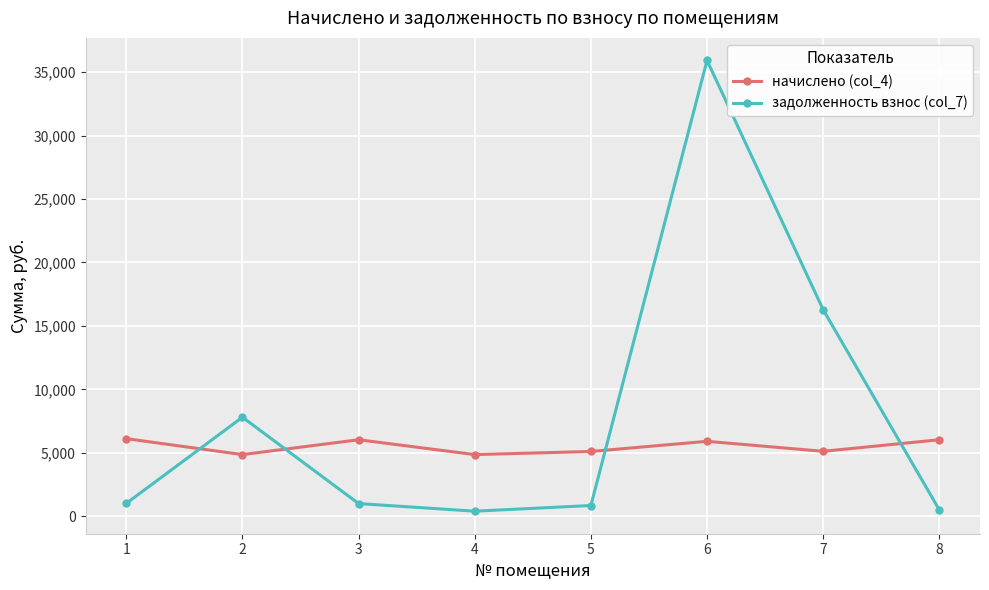

How many distinct data groups are displayed?

2